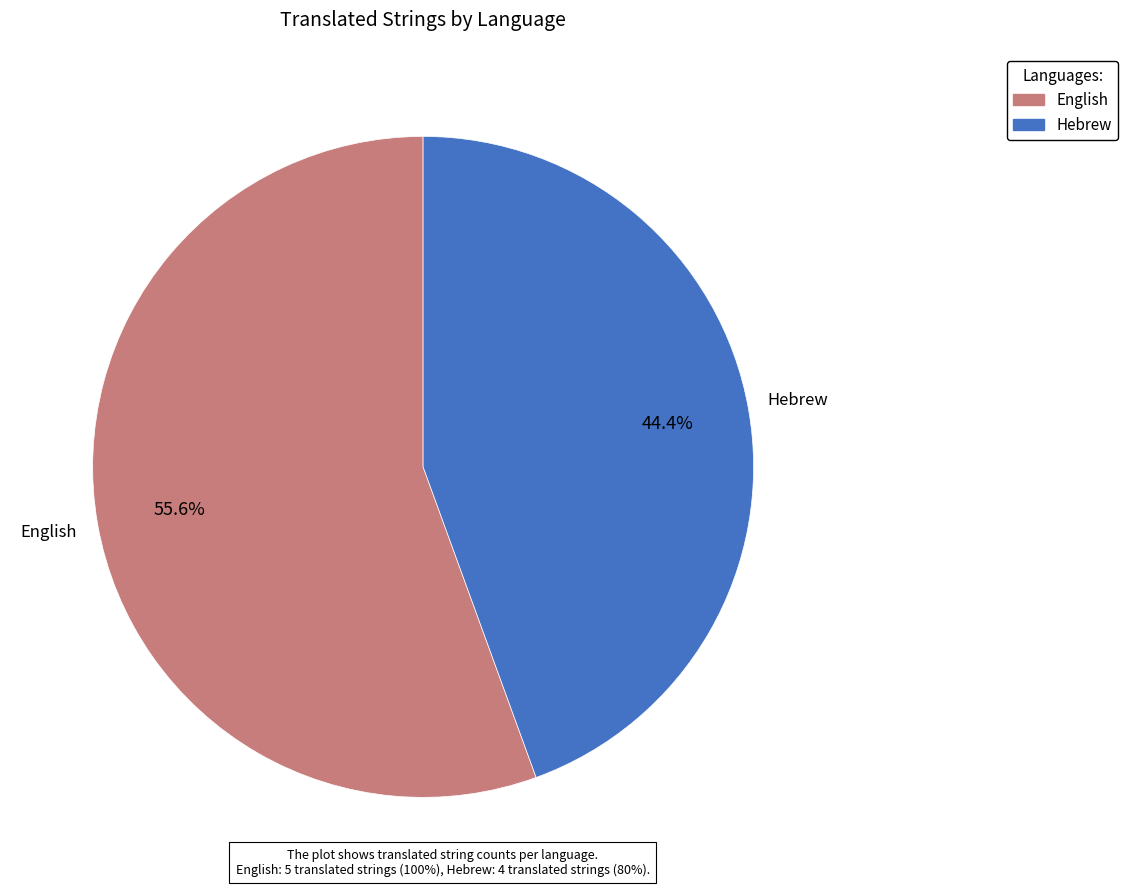

To the nearest percent, what is the combined percentage of Hebrew and English?

100%